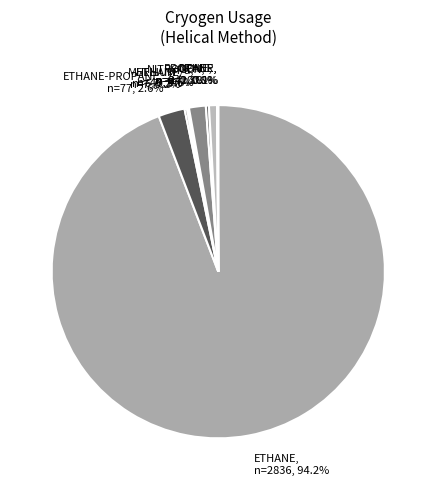

Is there any slice that represents more than half of the pie?

Yes